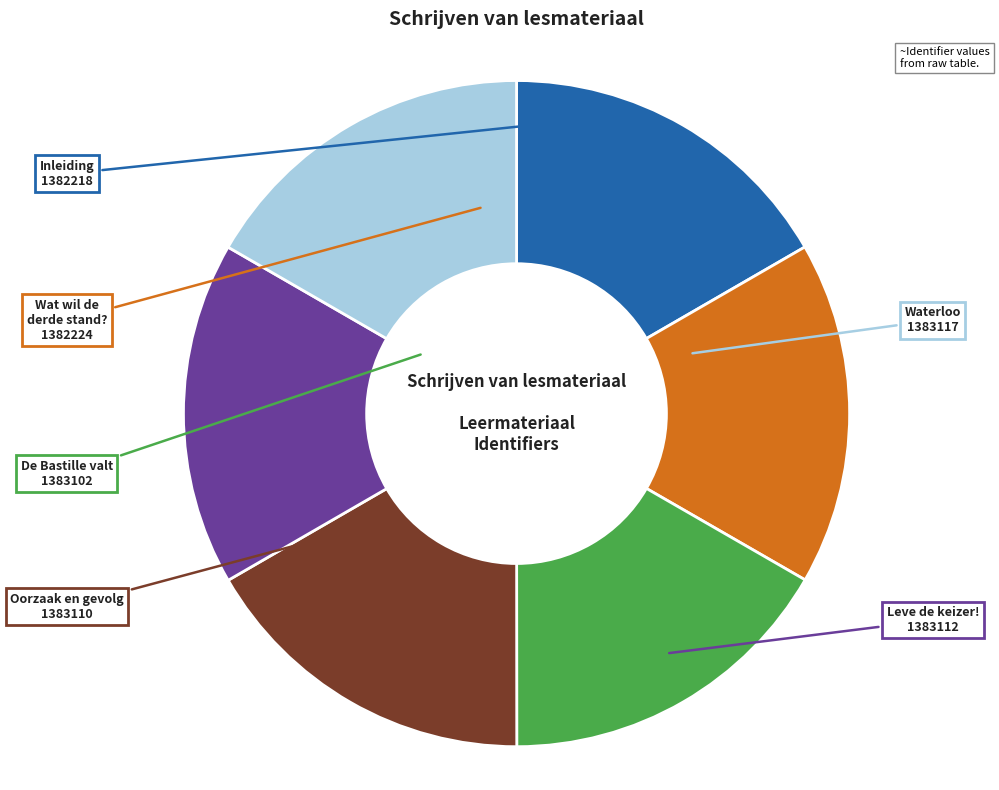

Is the sum of De Bastille valt and Waterloo greater than half?

No